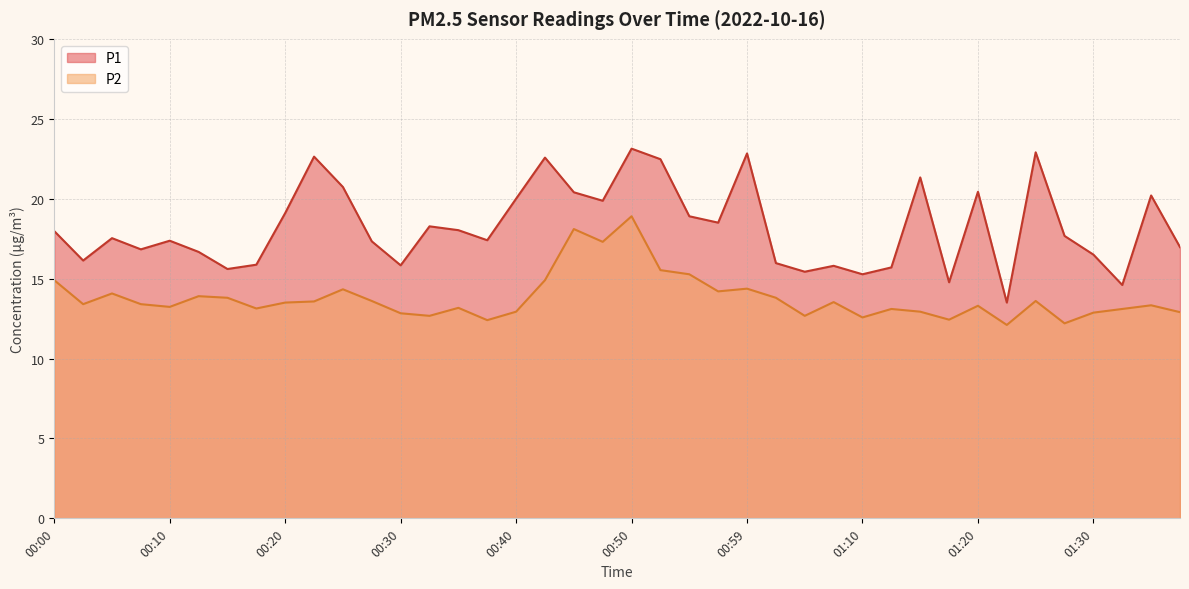

How many categories are shown in the chart?

40